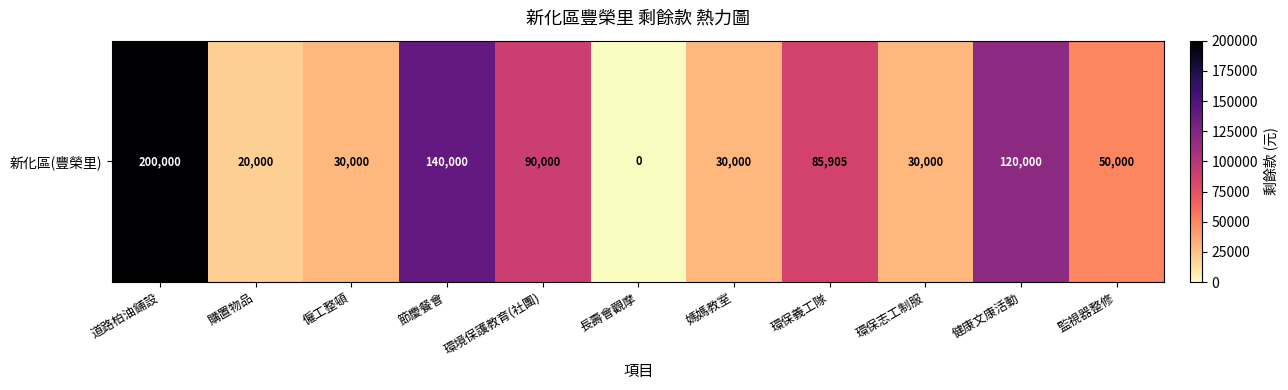

Reading right to left, list all the values displayed in this chart.

監視器整修=50000	健康文康活動=120000	環保志工制服=30000	環保義工隊=85905	媽媽教室=30000	長壽會觀摩=0	環境保護教育(社團)=90000	節慶餐會=140000	僱工整頓=30000	購置物品=20000	道路柏油鋪設=200000